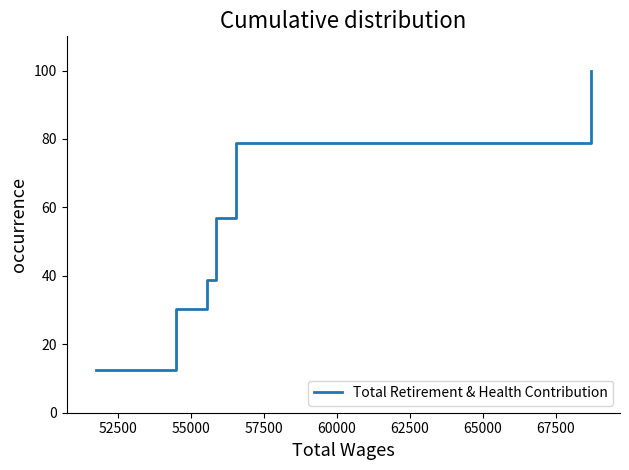

What is the difference between the maximum and minimum values?

87.4